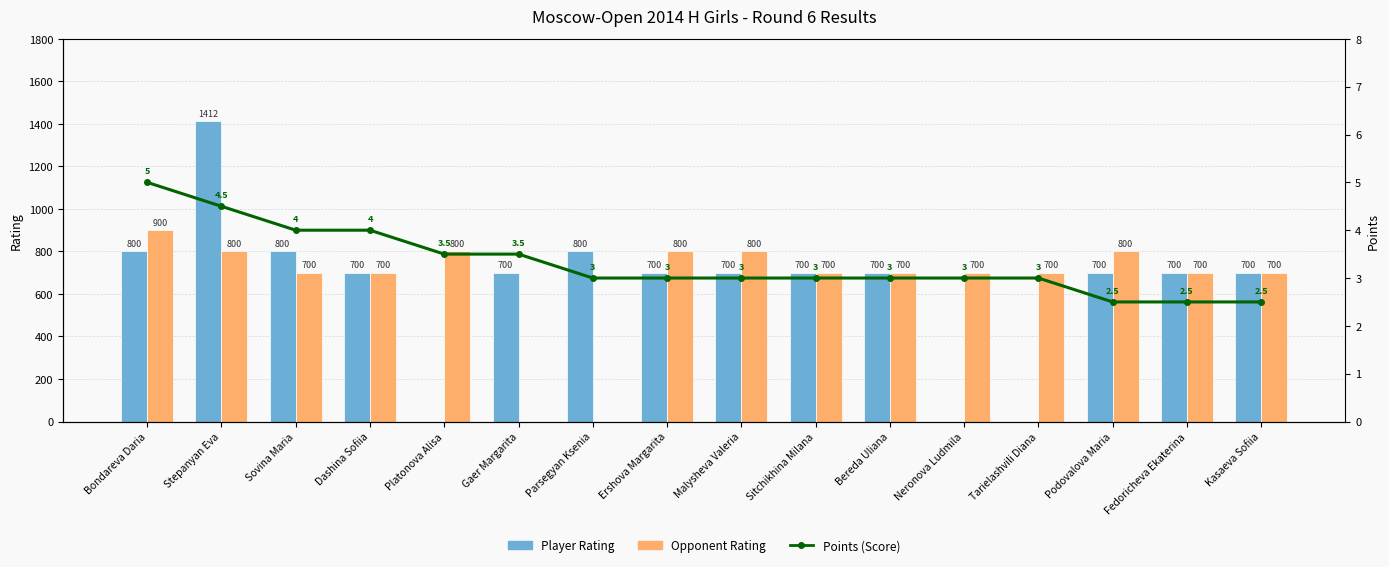

What is the difference between the maximum and minimum values in the Points (Score) series?

2.5